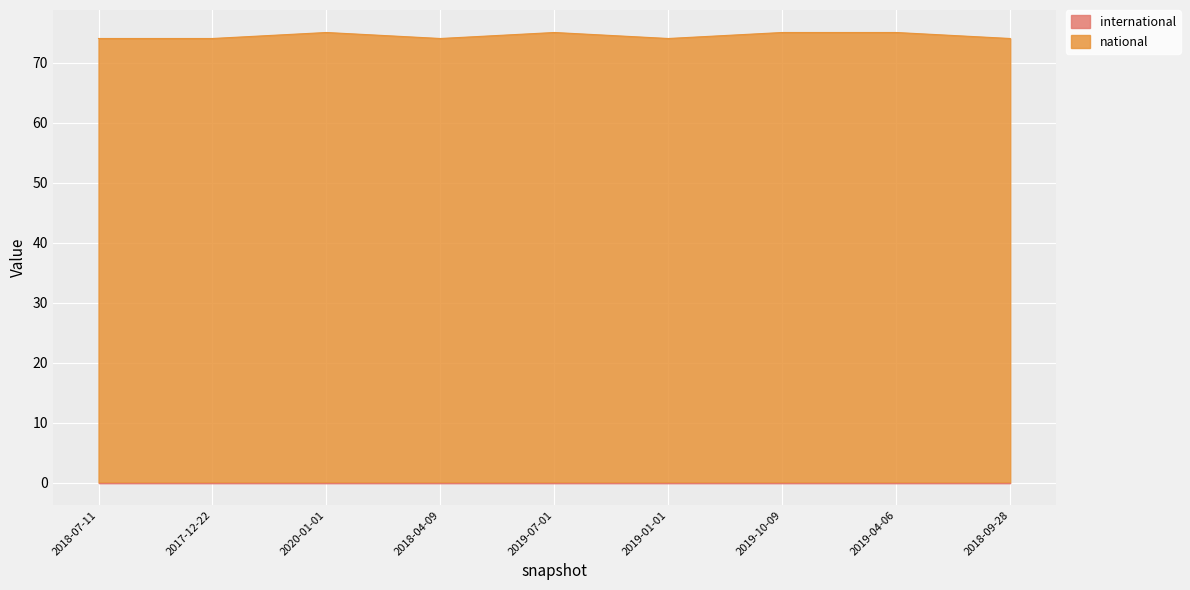

How many values exceed 74?

4